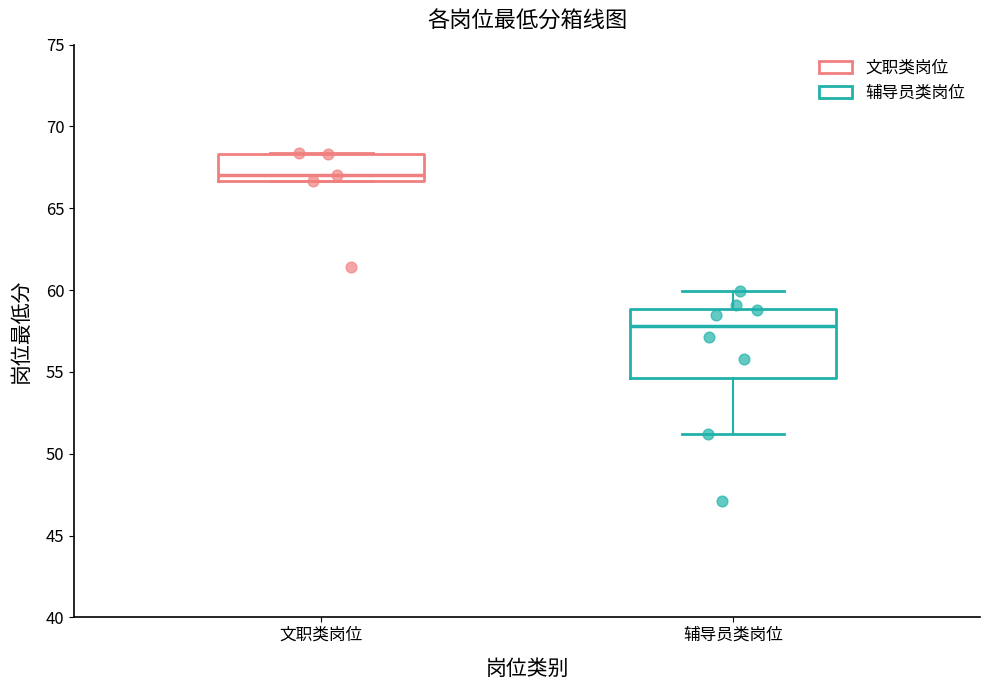

Which box is the tallest, from its lower edge to its upper edge?

辅导员类岗位